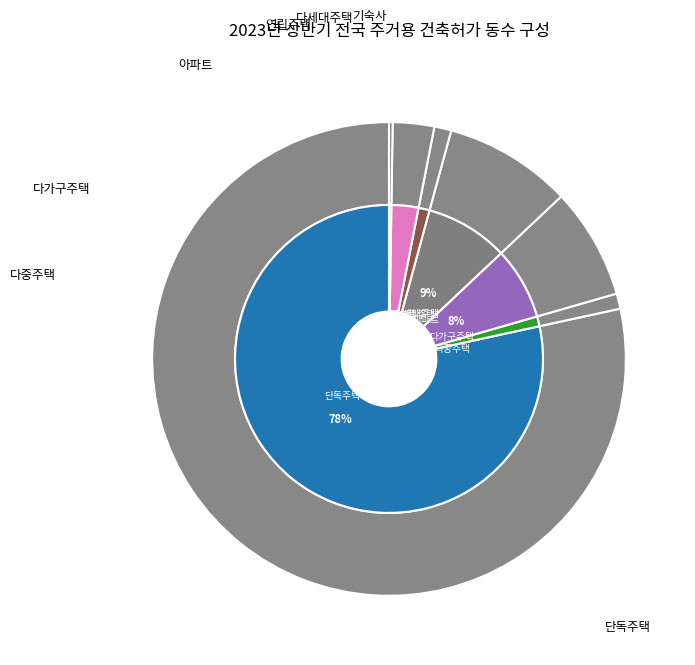

Which slice is the largest?

단독주택